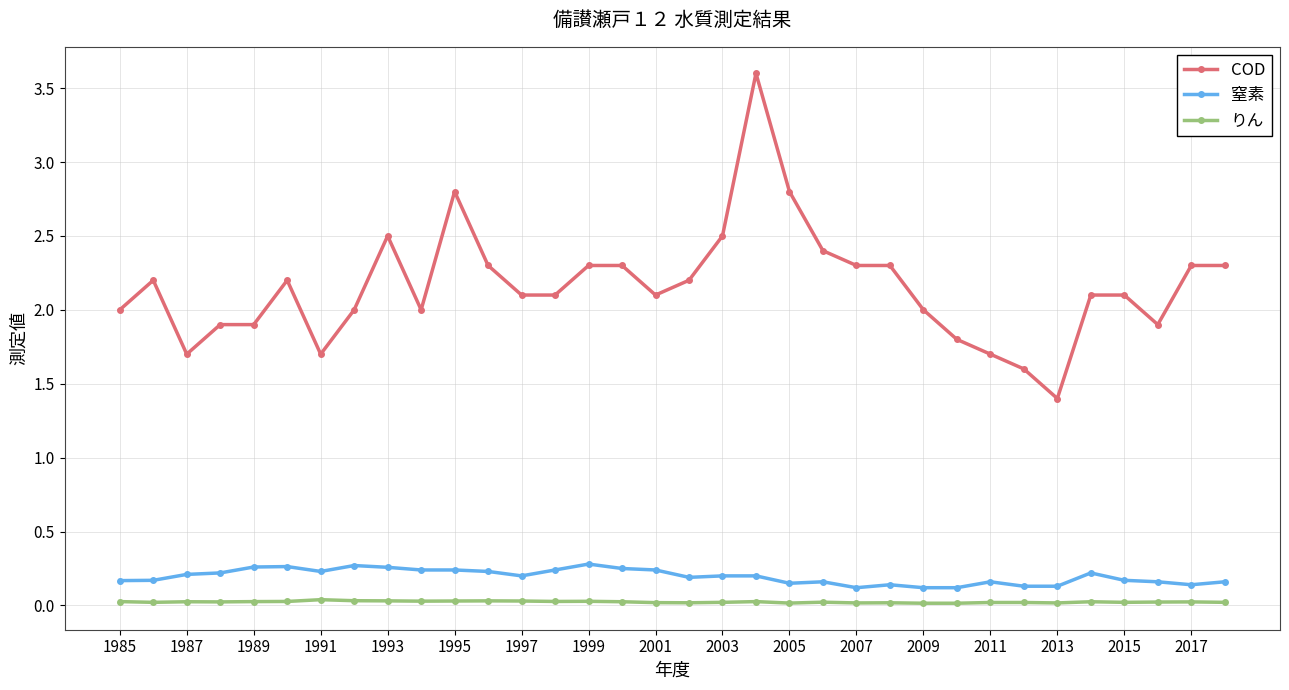

What is the difference between the maximum and minimum values in the COD series?

2.2